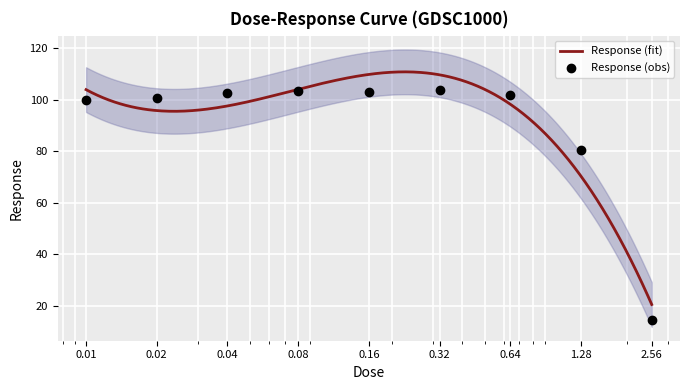

What is the ratio of the value at 0.01 to the value at 0.16?

1.0